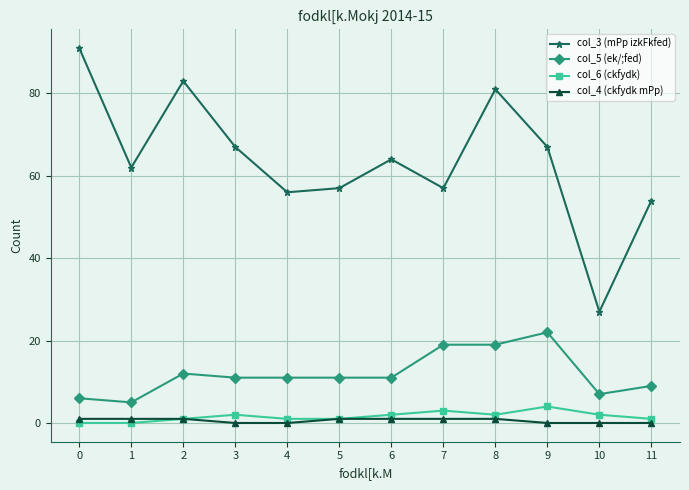

The value of col_5 (ek/;fed) at 5 is 11. True or false?

True